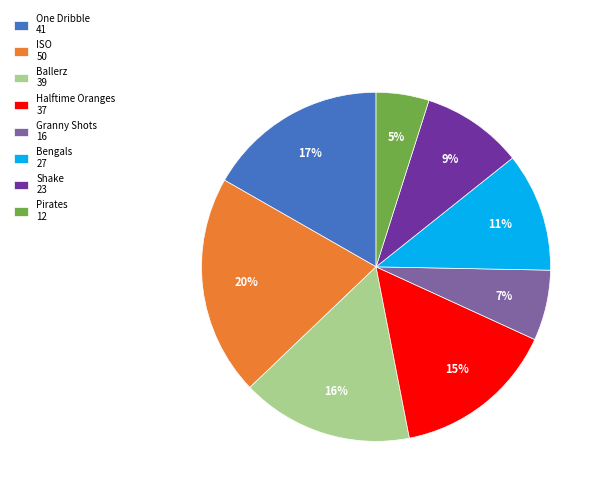

The Ballerz slice represents 16% of the pie. True or false?

True